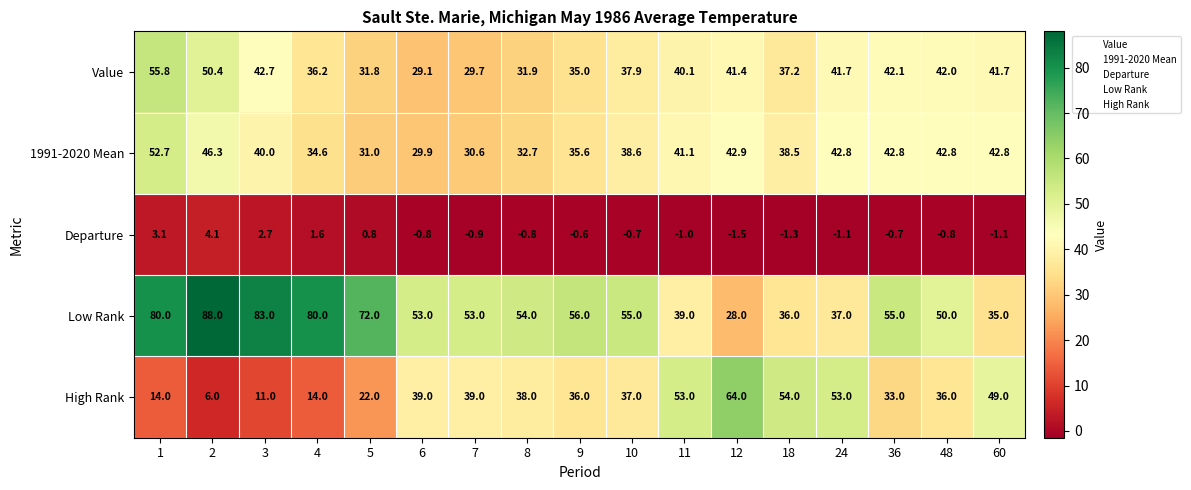

At which category is the sum across all series the highest?

1